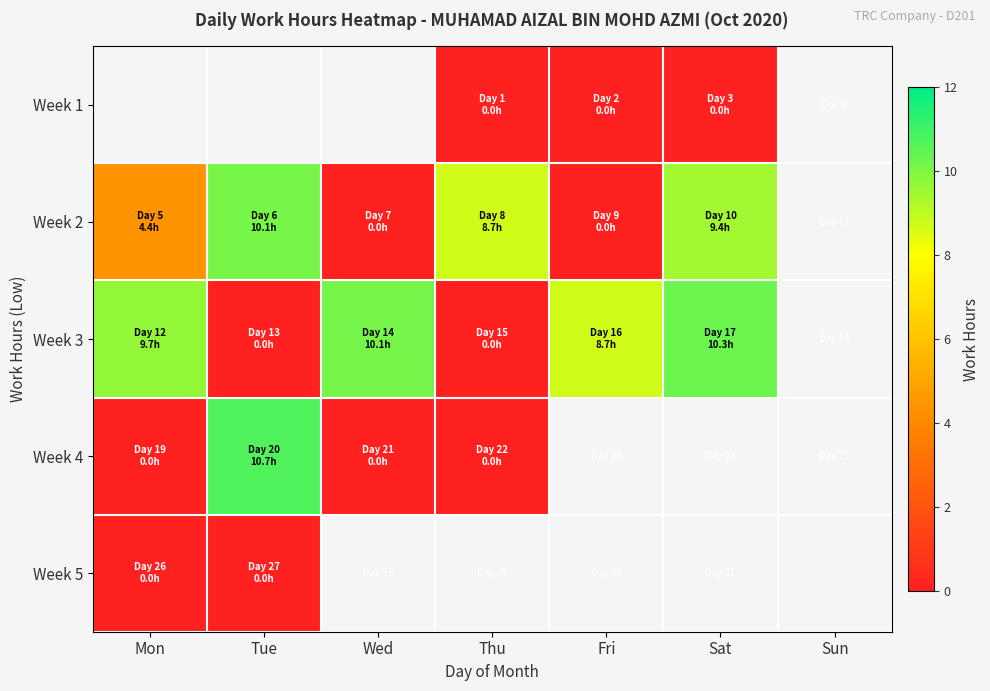

The value of Week 2 at Mon is 4.4. True or false?

True